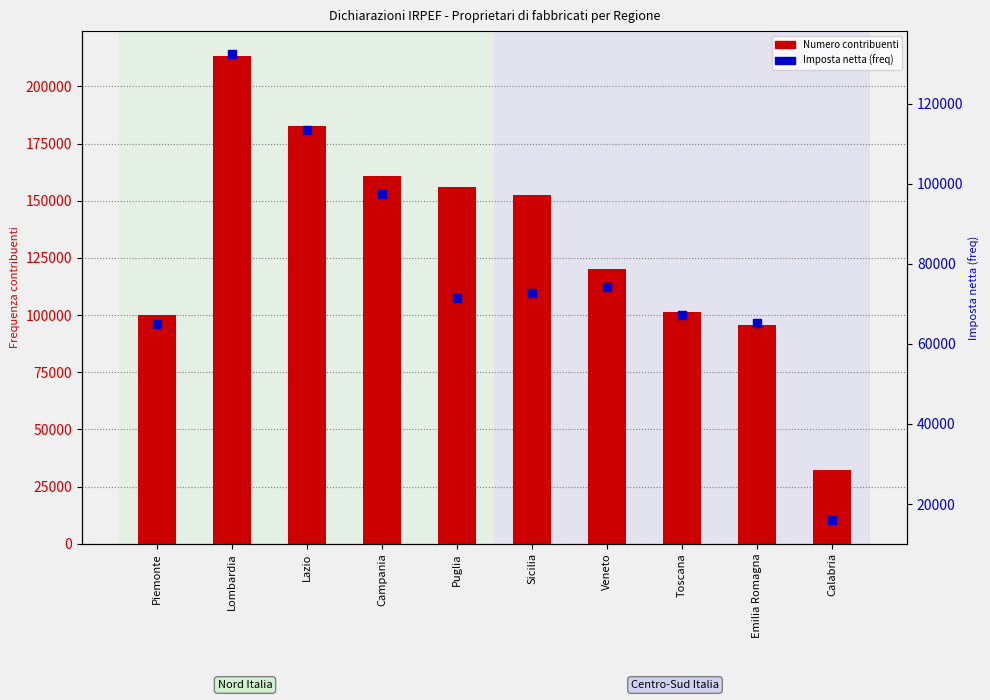

What are all the series names shown in the legend?

Numero contribuenti, Imposta netta (freq)